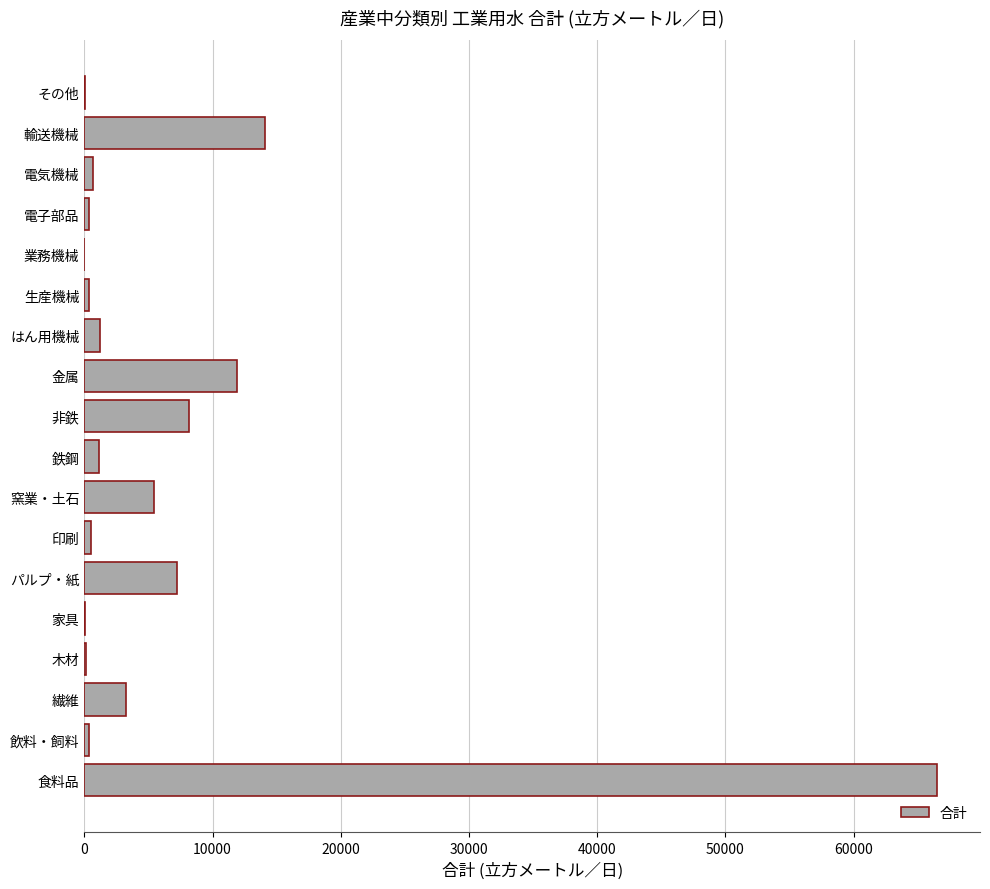

How many series are shown in this chart?

1